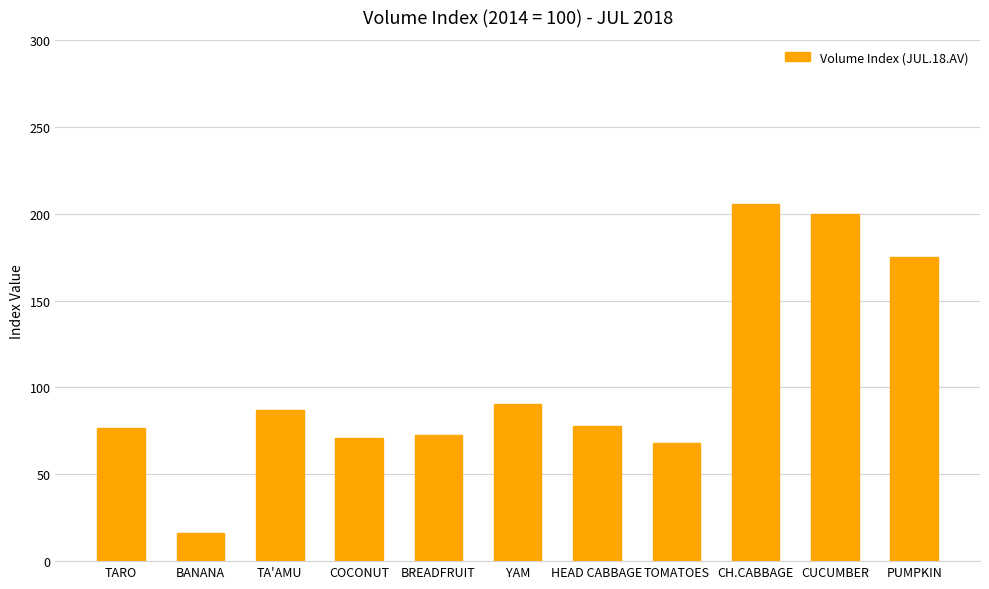

The chart shows a value of 275.8 at CUCUMBER. True or false?

False